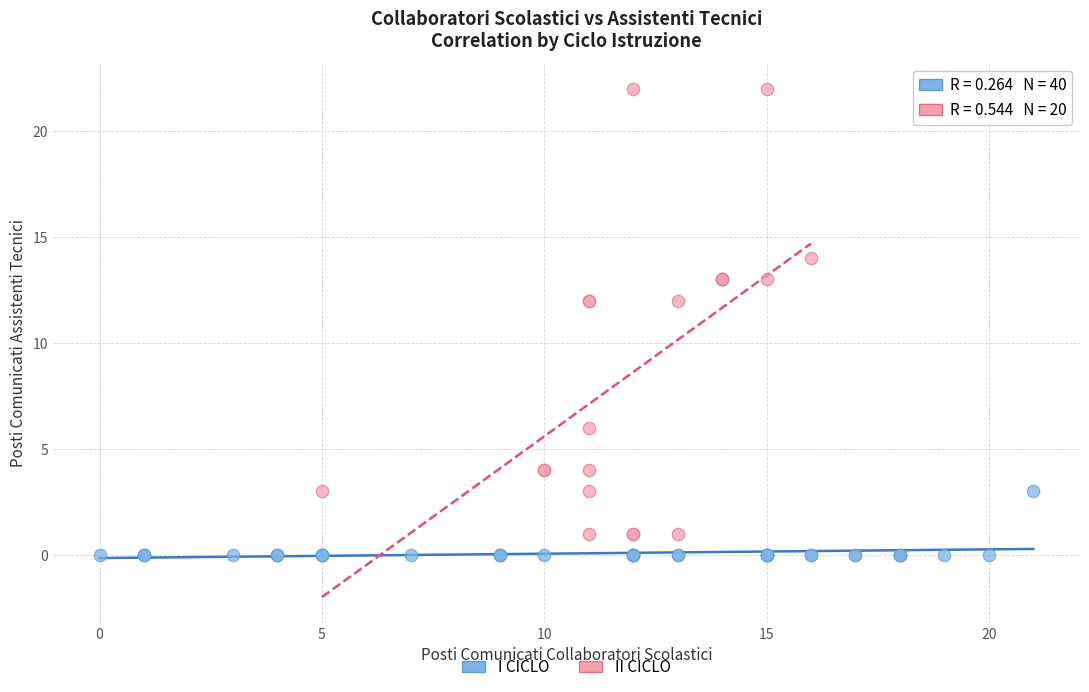

Which series has the widest spread of Y values?

II CICLO